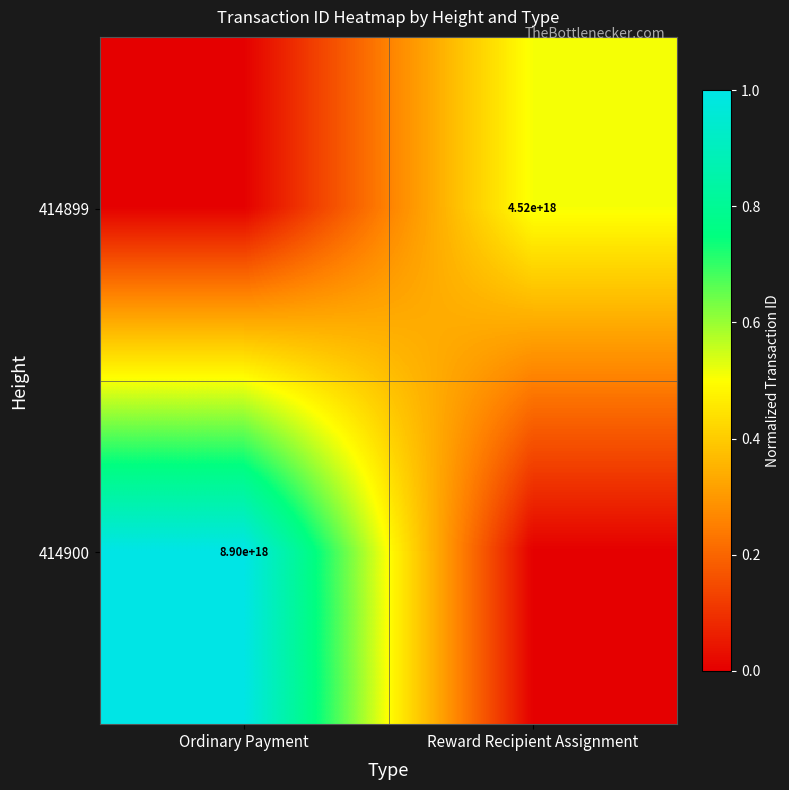

The value of 414899 at Reward Recipient Assignment is 6786317056080375808. True or false?

False